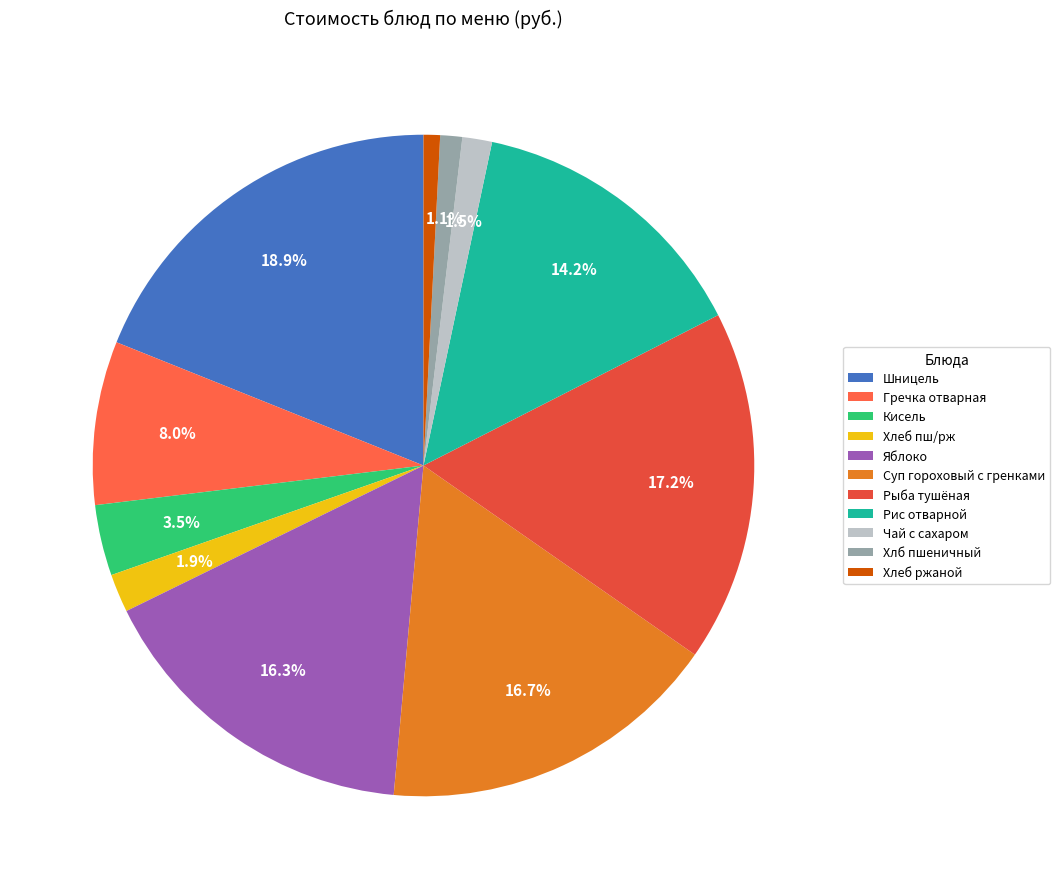

To the nearest percent, what portion does Хлеб ржаной represent?

1%